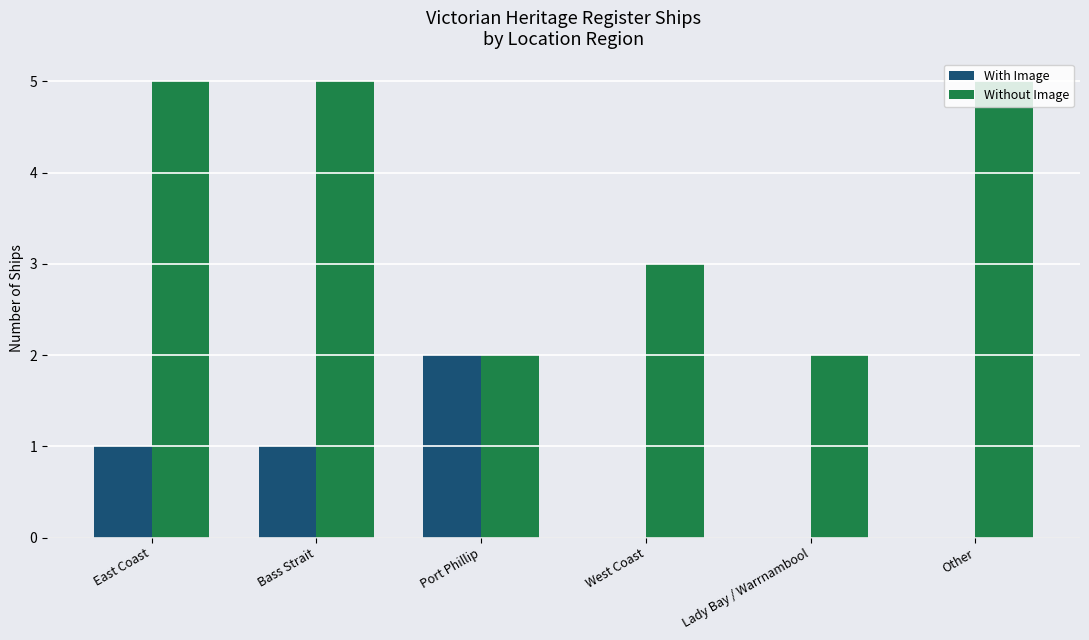

Reading left to right, what are all the values shown in this chart?

With Image: 1	1	2	0	0	0
Without Image: 5	5	2	3	2	5